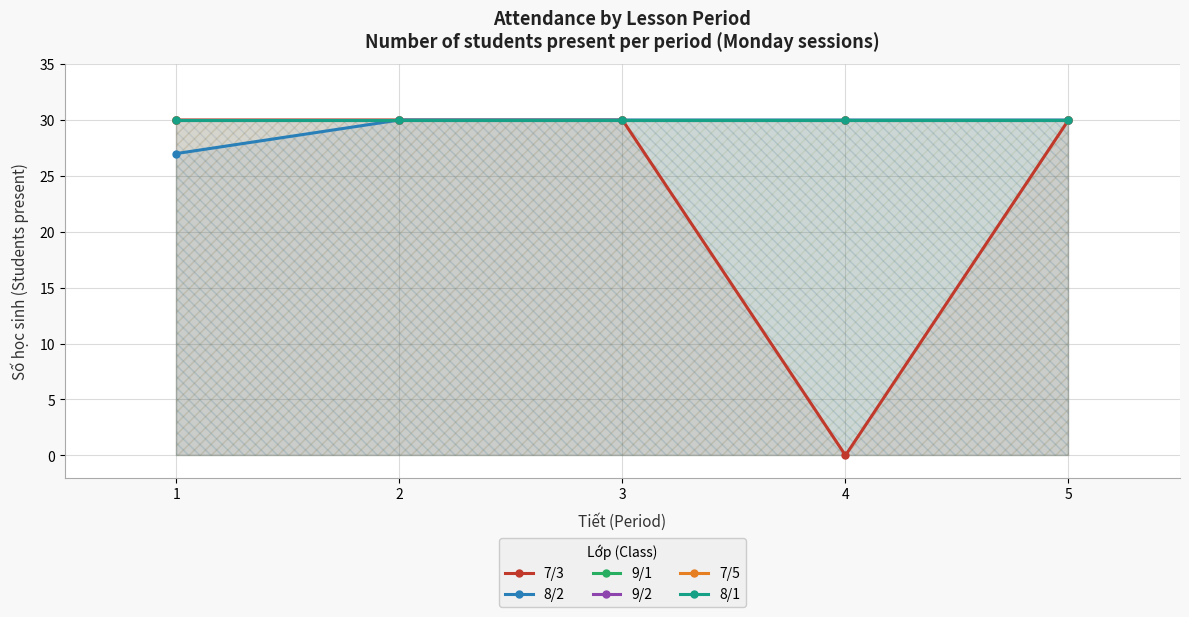

True or false: 8/2 has more than 1 interior local peaks.

False